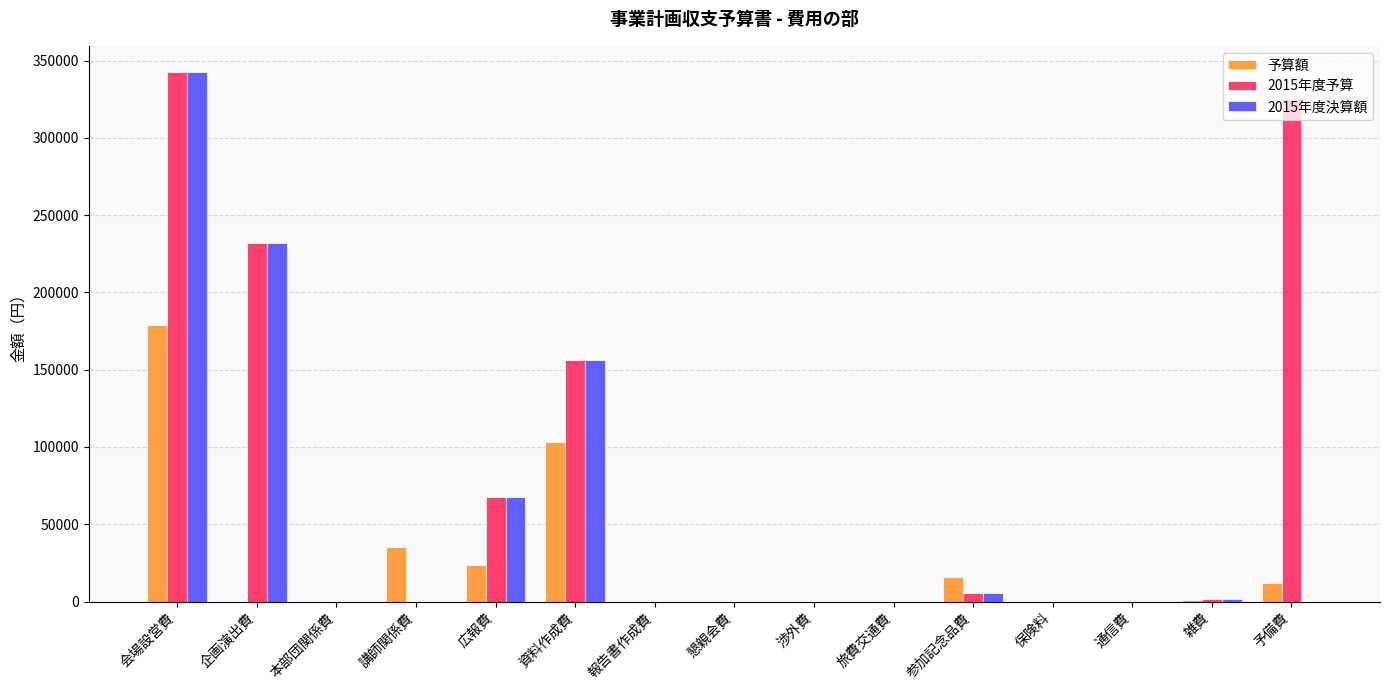

Which label corresponds to the largest value in the chart?

会場設営費